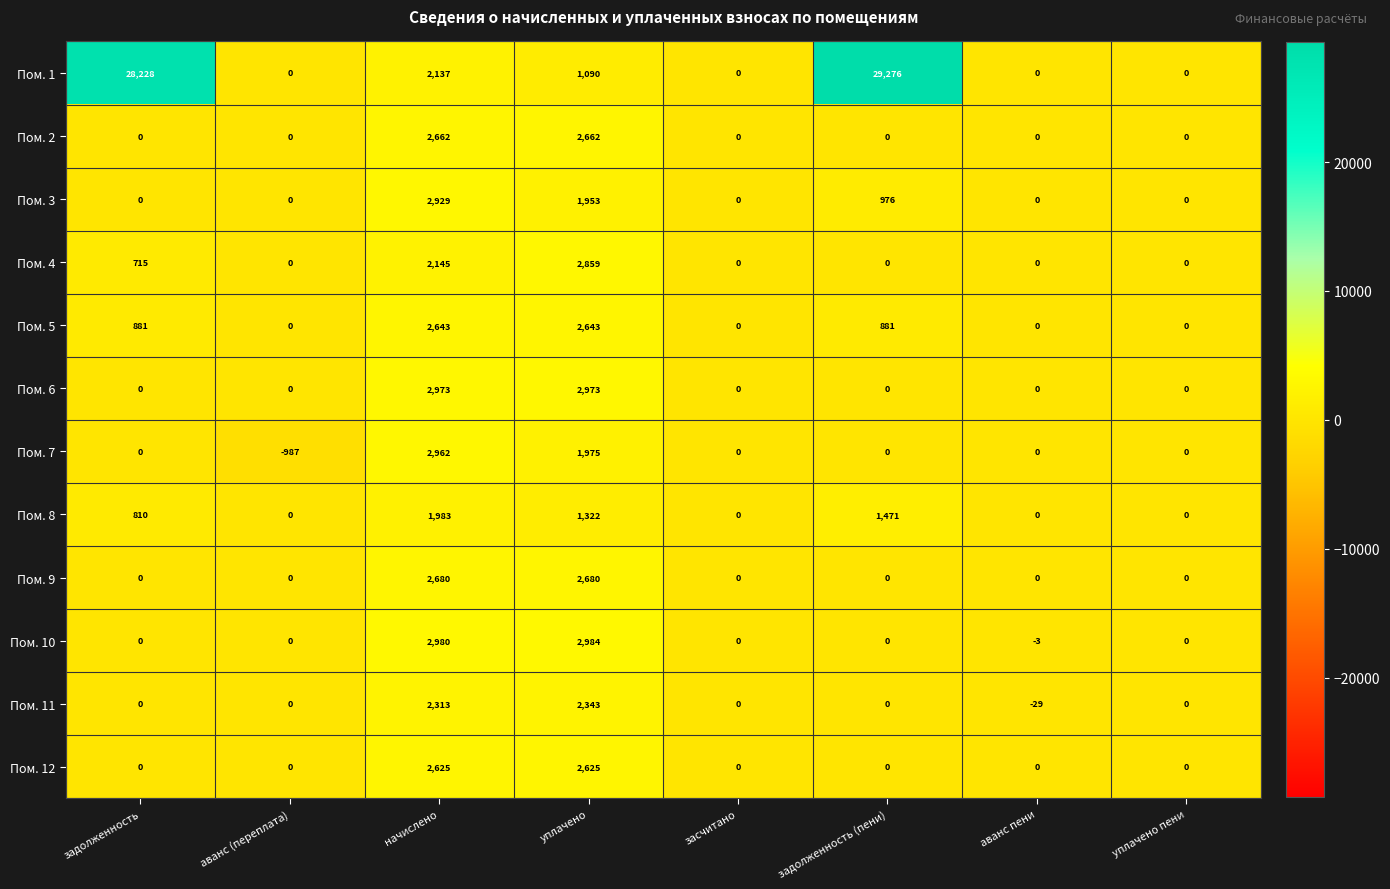

Read the Пом. 1 value at задолженность (пени).

29276